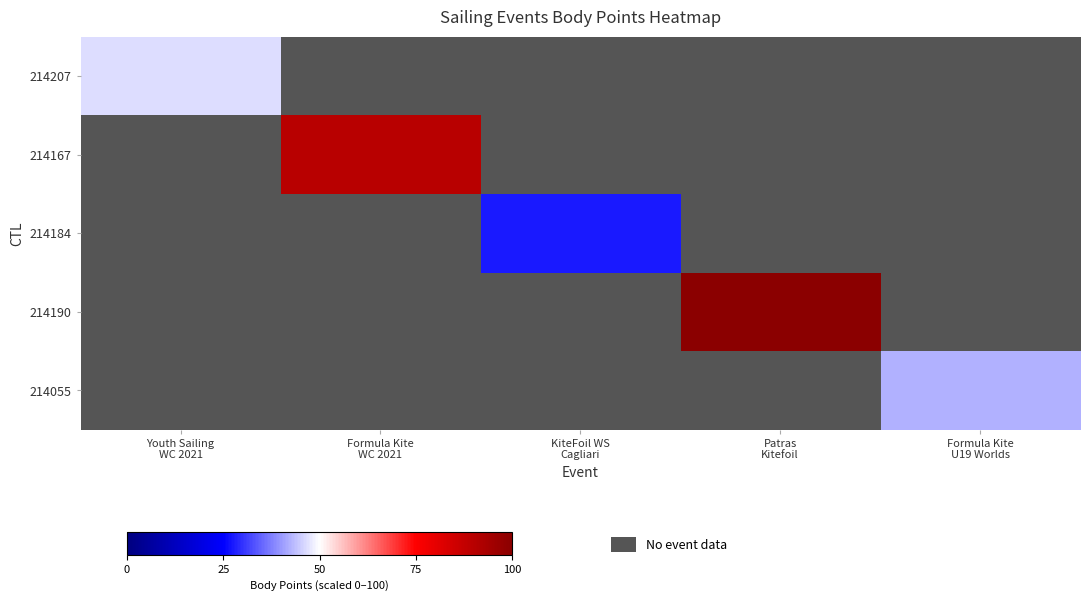

At how many categories does at least one series exceed 96?

1